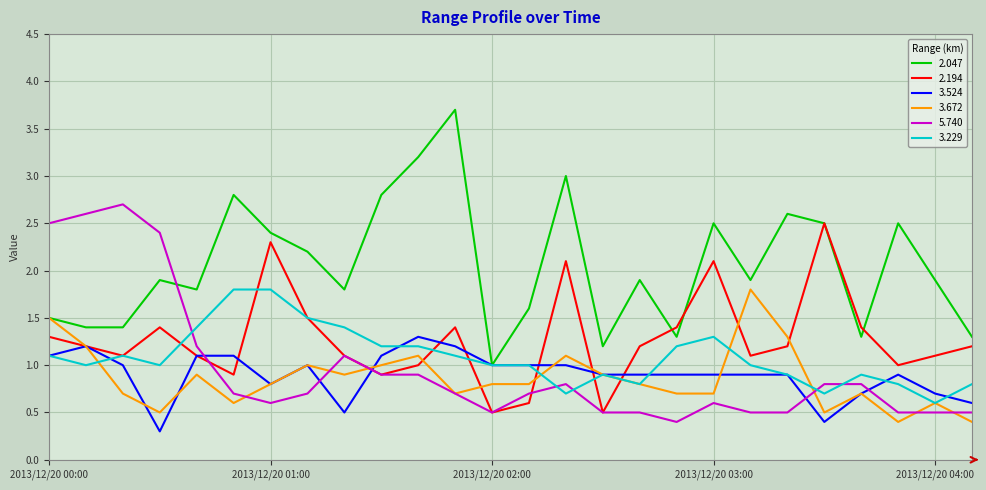

What is the minimum value for 2.194?

0.5